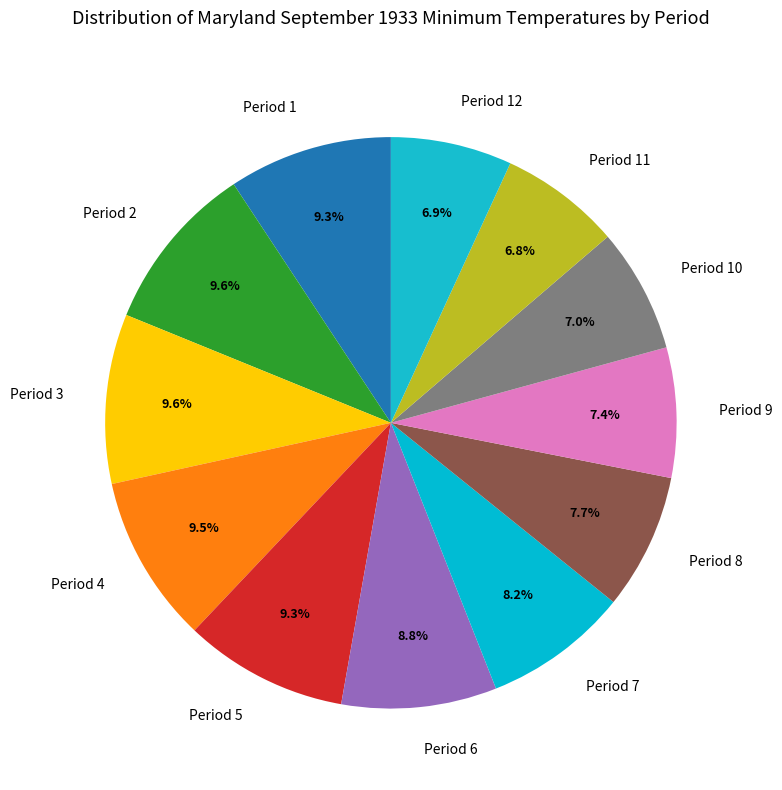

What is the ratio of the value at Period 7 to the value at Period 5?

0.9